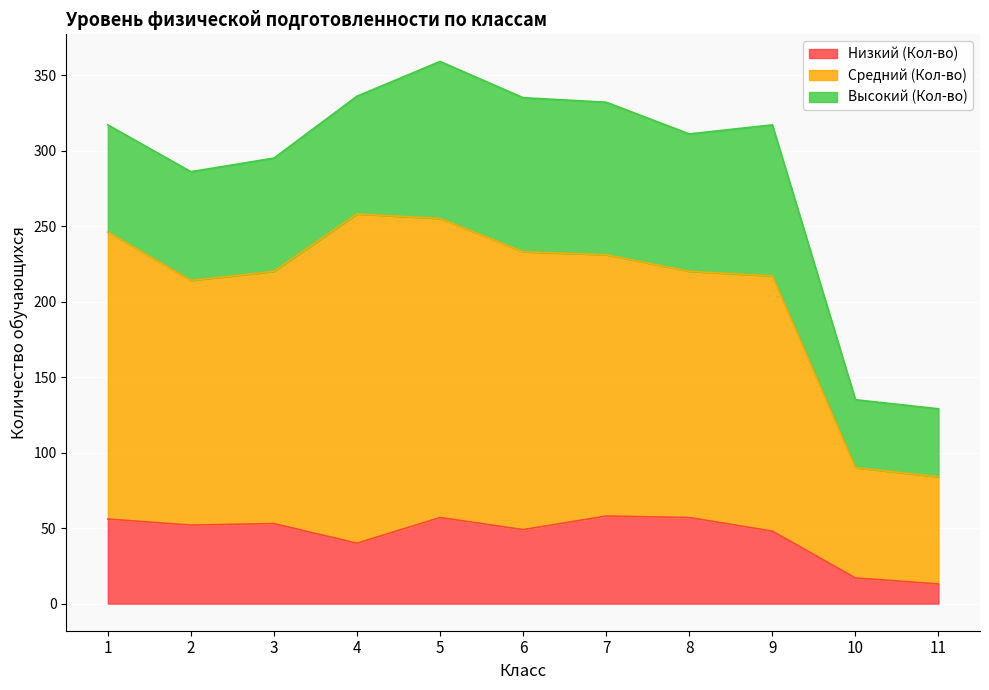

True or false: Средний (Кол-во) has more than 2 interior local peaks.

False